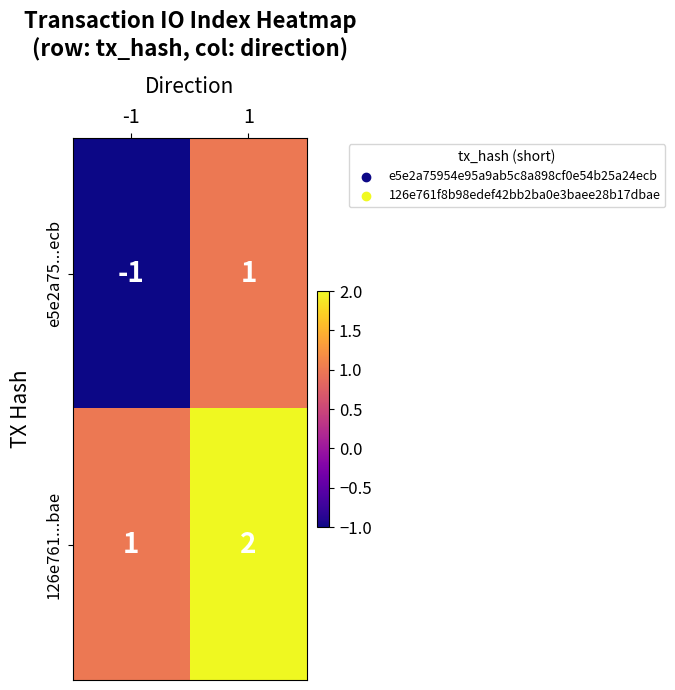

At -1, list the series in order from largest to smallest.

126e761...bae, e5e2a75...ecb